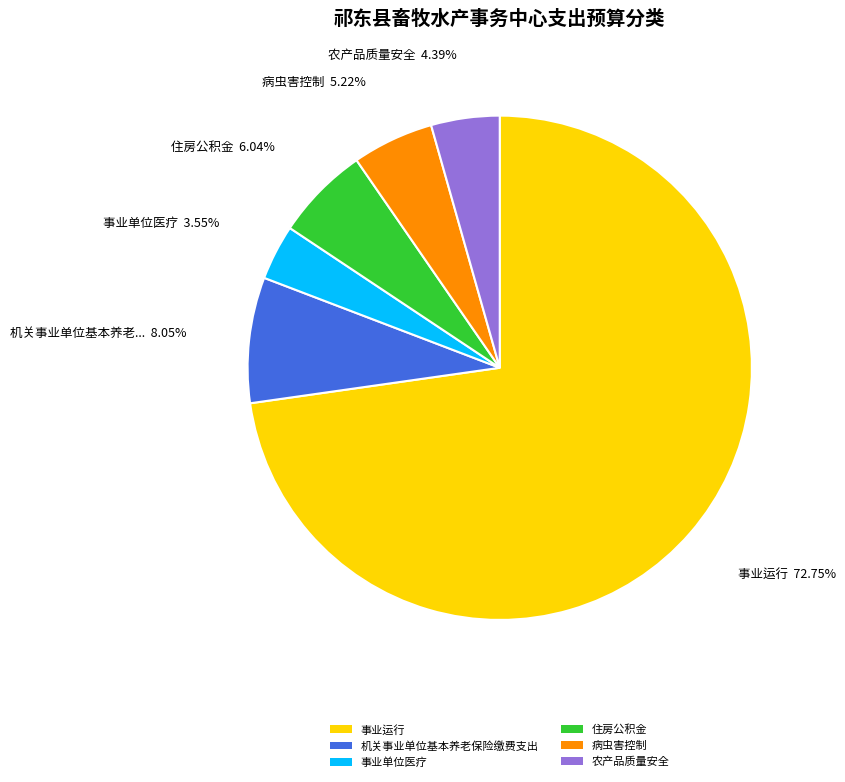

Which category has the biggest portion of the pie?

事业运行